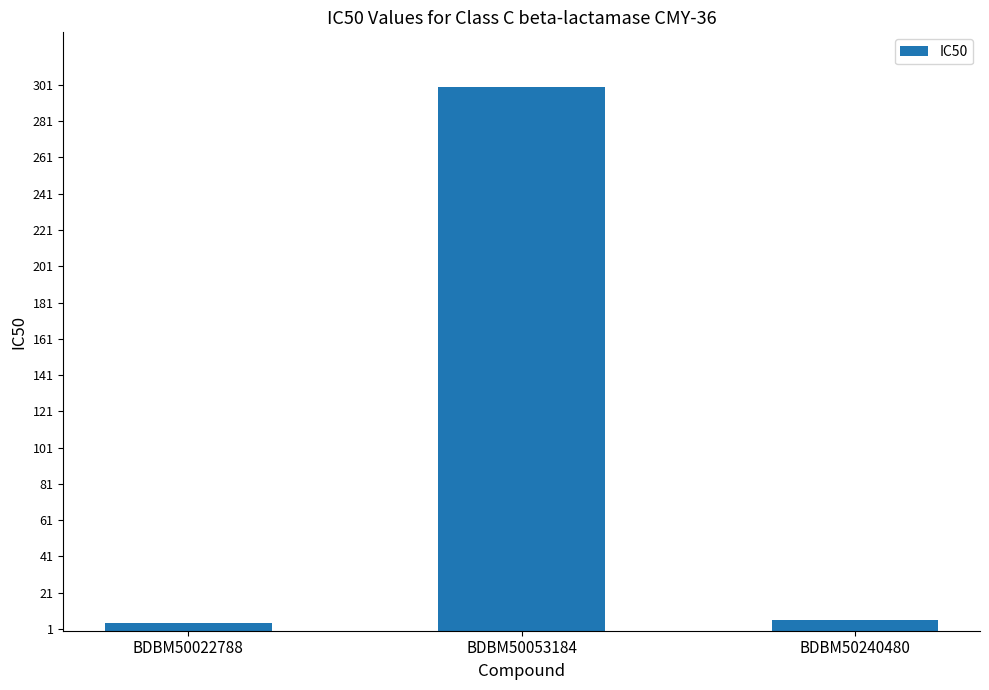

At which label does the data first exceed 6?

BDBM50053184